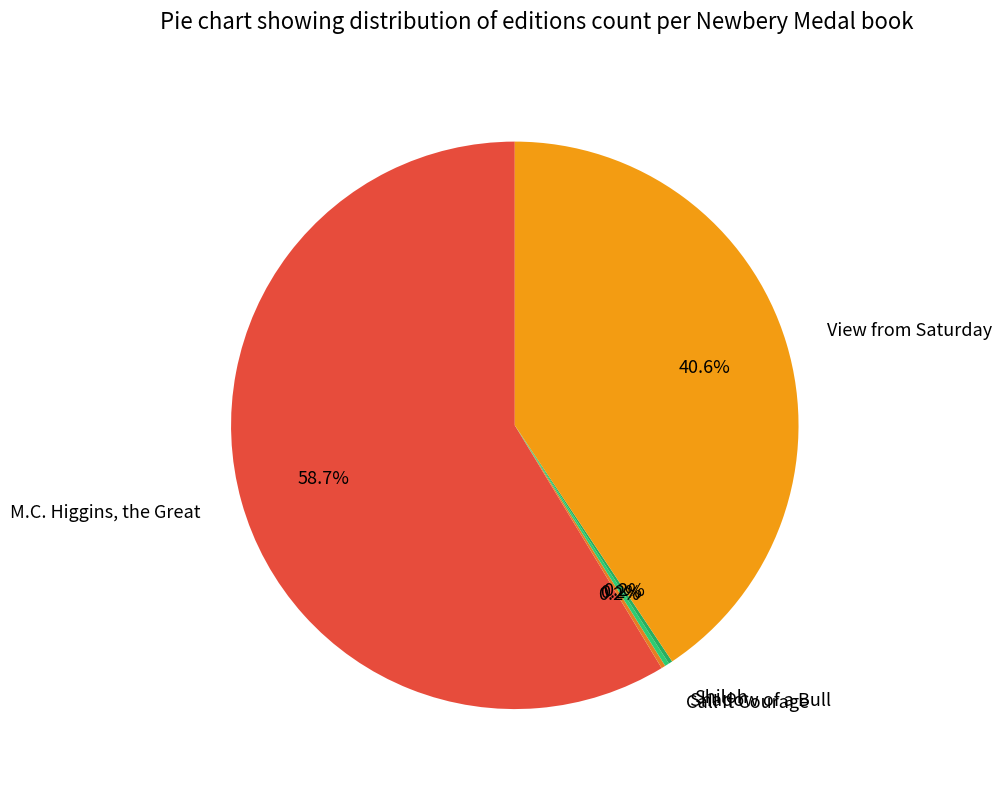

What is the largest slice in the pie chart?

M.C. Higgins, the Great